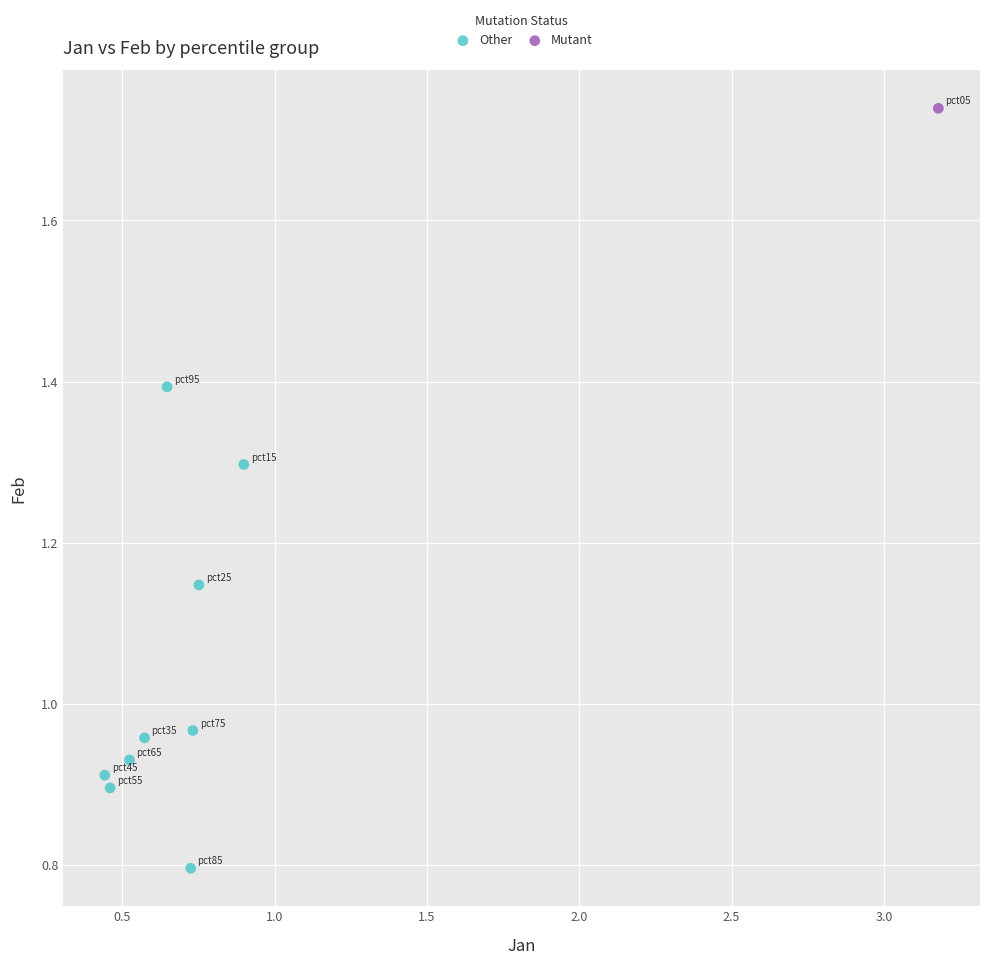

What are all the series names shown in the legend?

Other, Mutant